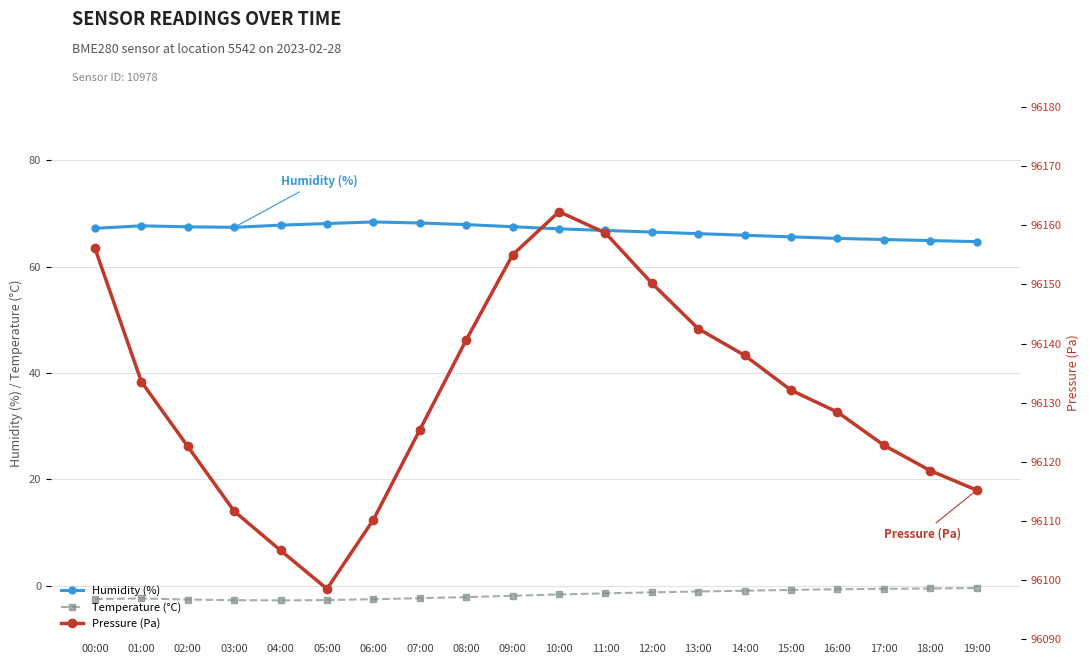

How many values in the Pressure (Pa) series exceed 96132?

10